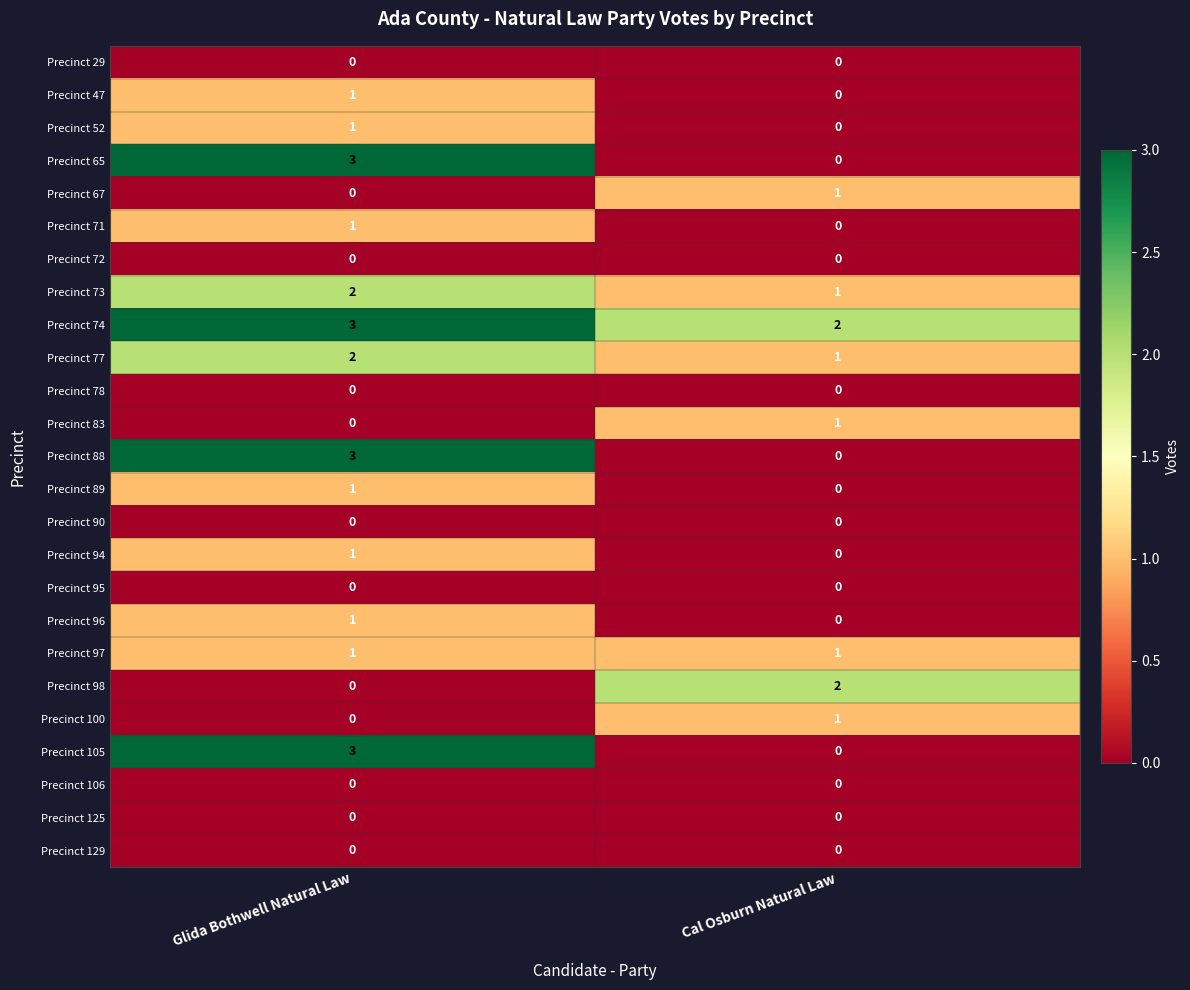

What is the difference between the maximum and minimum values in the Precinct 65 series?

3